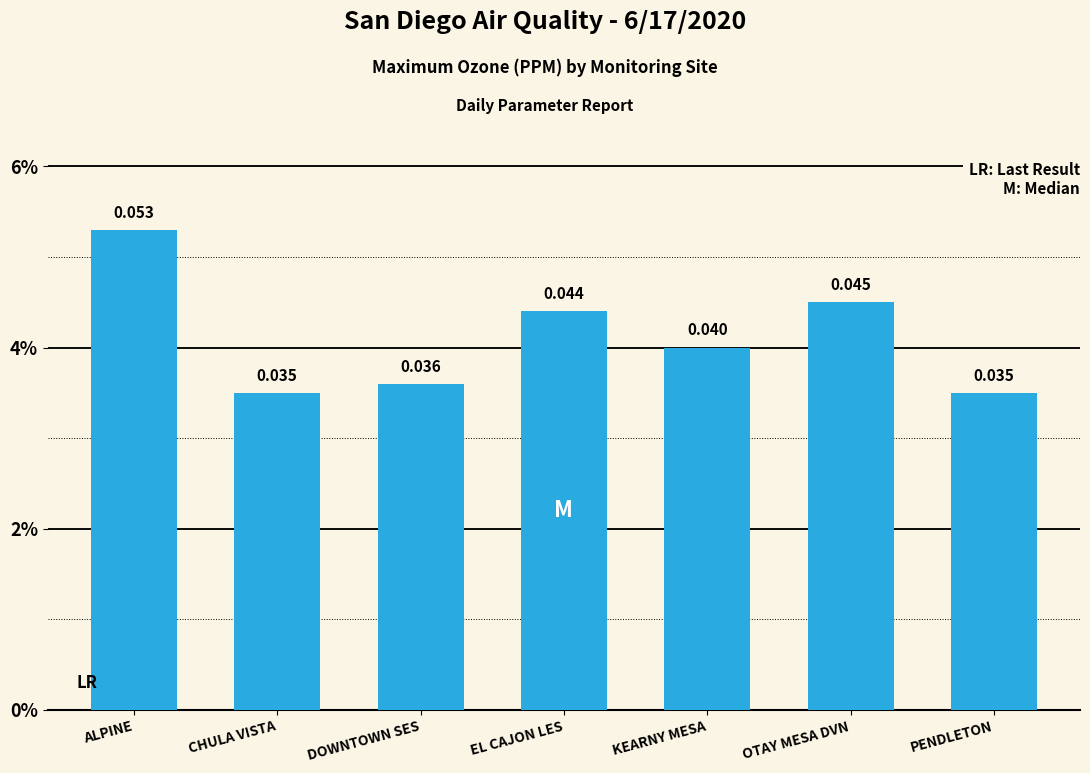

At which label is the value closest to 0?

CHULA VISTA